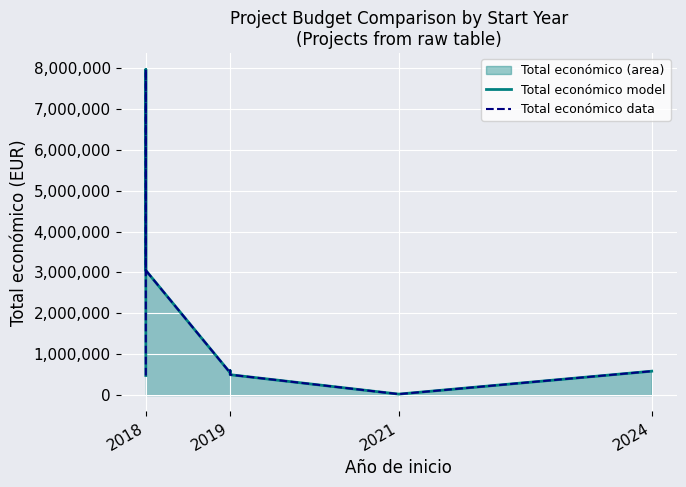

True or false: Total económico model has a value of 929958 at 2024.

False